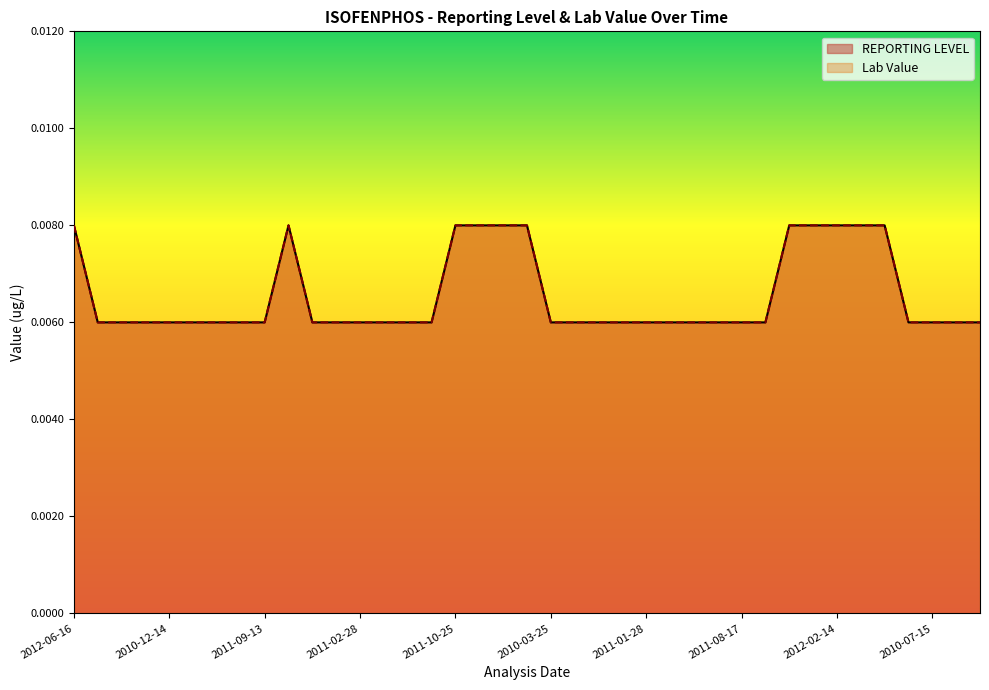

Between 2010-10-27 and 2011-01-28, which series saw the biggest shift?

REPORTING LEVEL